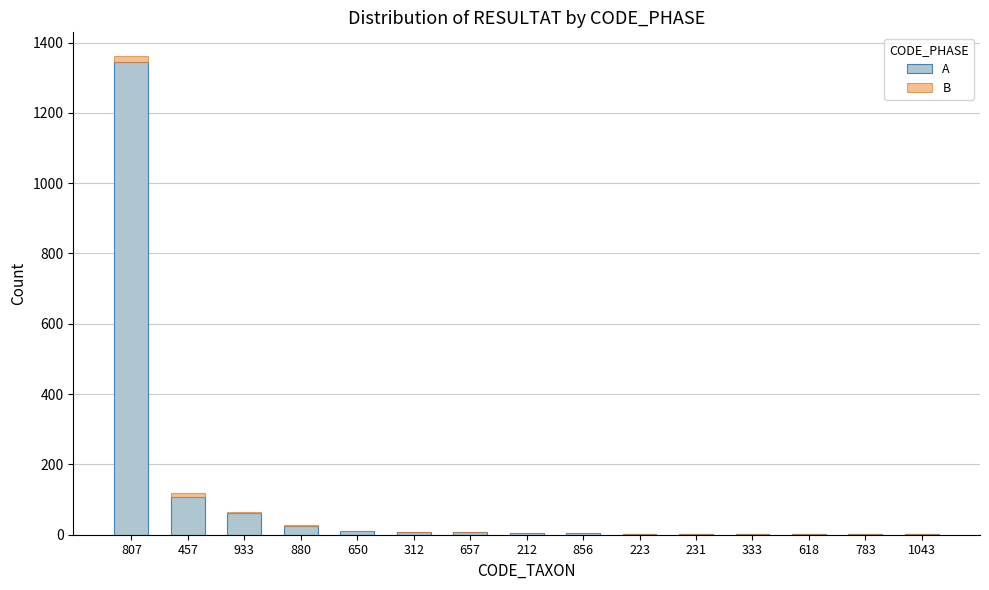

What are all the series names shown in the legend?

A, B